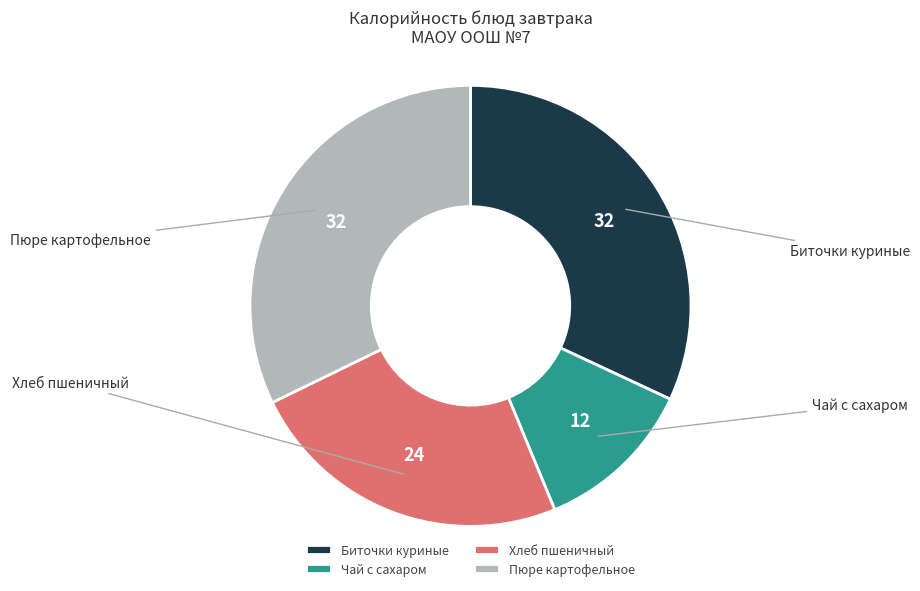

Count the number of slices in the pie.

4